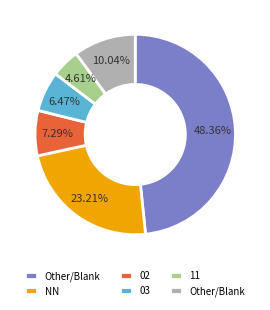

Count the number of slices in the pie.

6